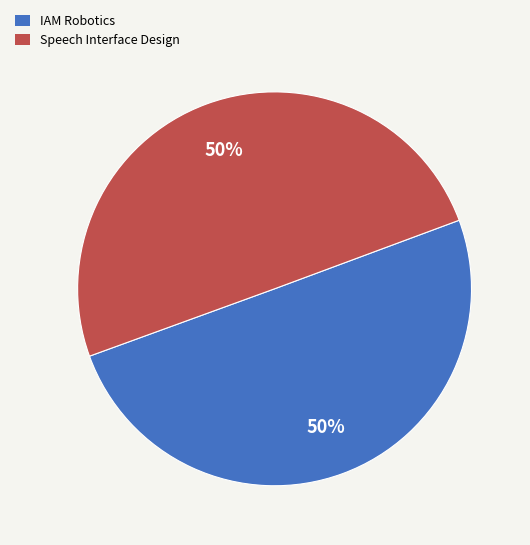

The Speech Interface Design slice represents 50% of the pie. True or false?

True